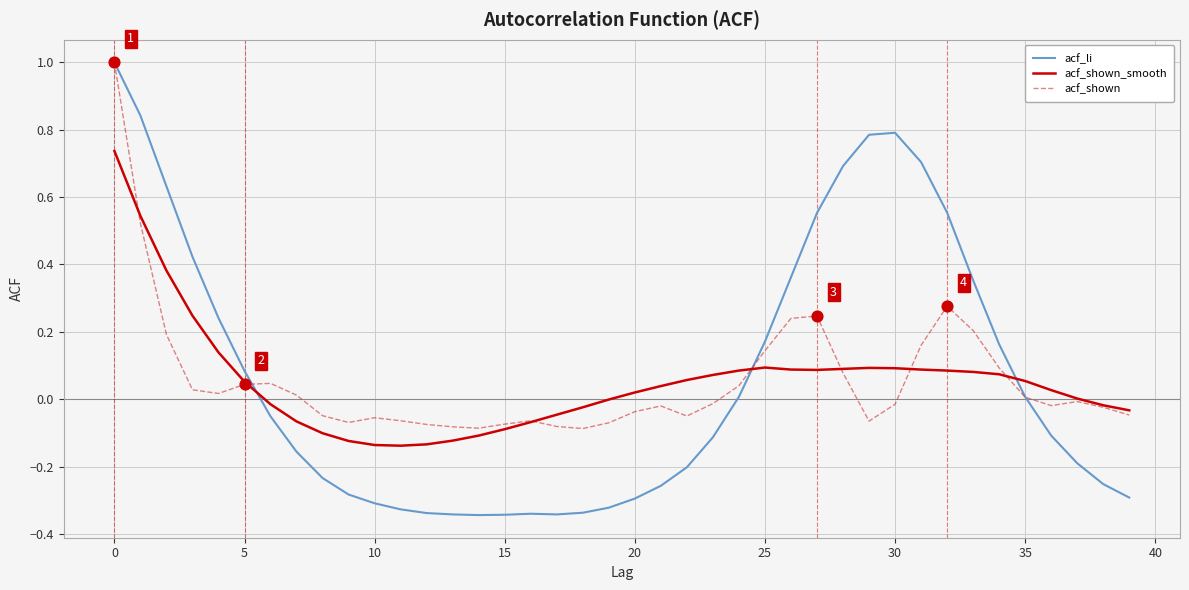

What are all the series names shown in the legend?

acf_li, acf_shown_smooth, acf_shown